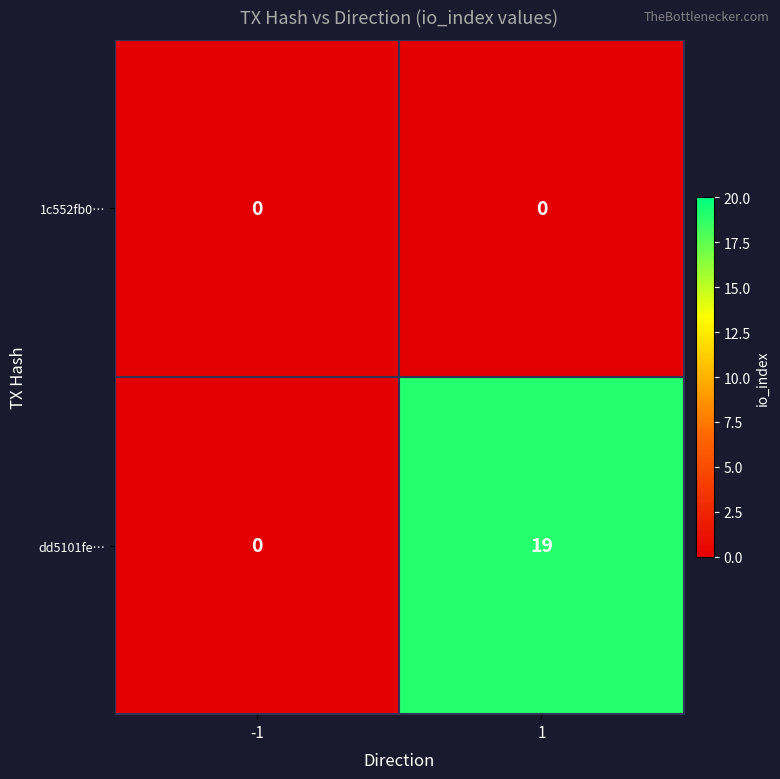

Reading left to right, what are all the values shown in this chart?

1c552fb0…: 0	0
dd5101fe…: 0	19